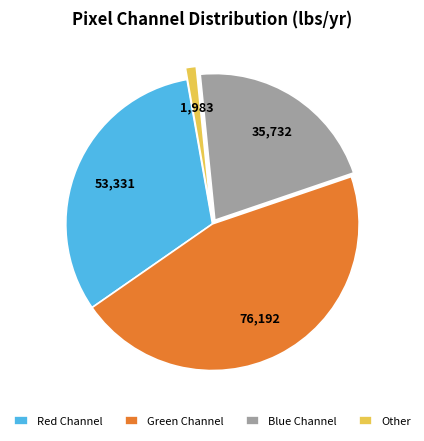

Combined, do Green Channel and Red Channel account for over 50%?

Yes